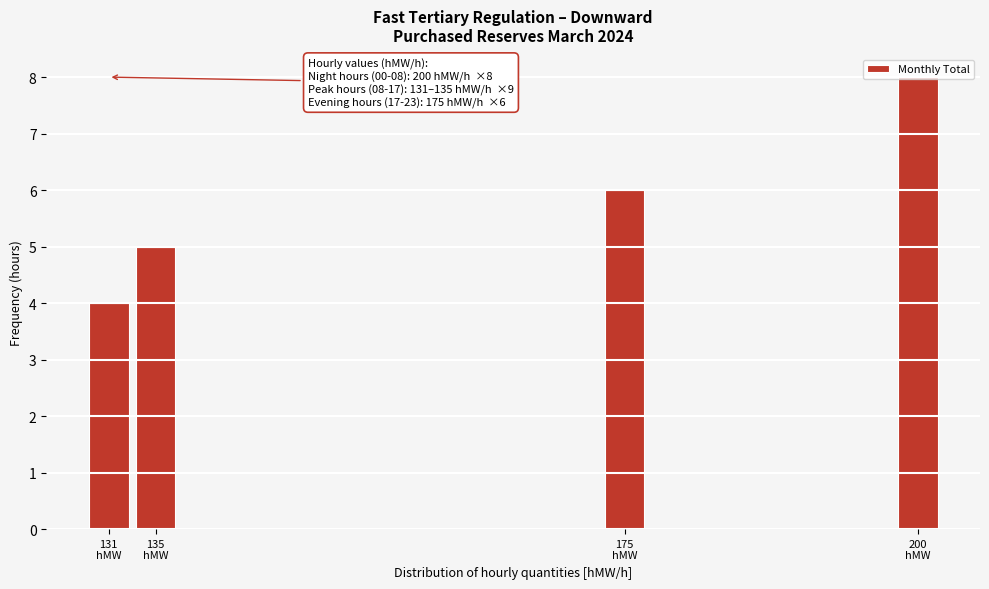

What is the smallest value displayed?

4